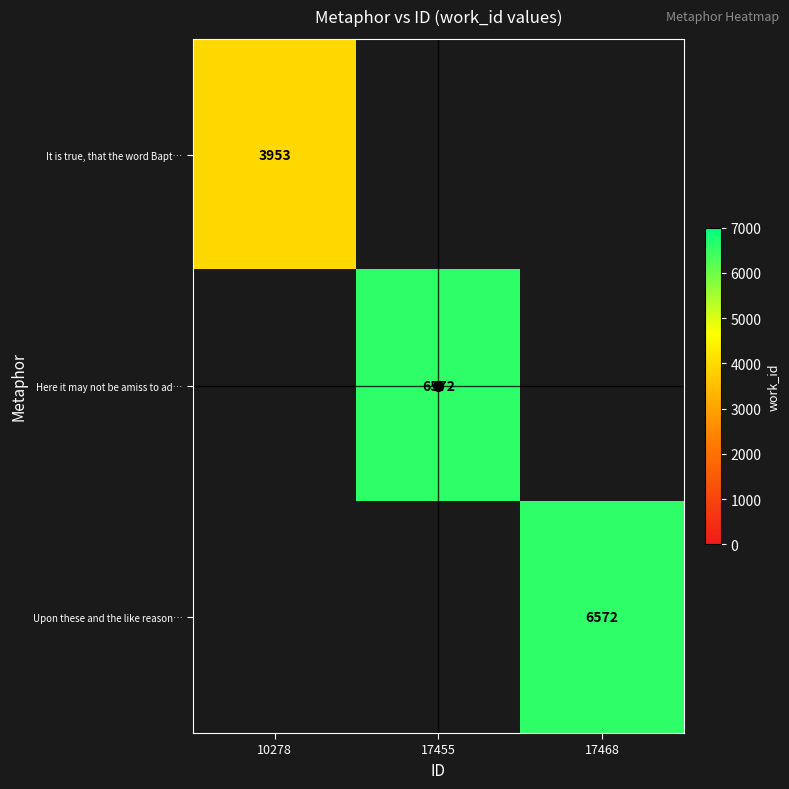

What is the greatest value displayed?

6572.0